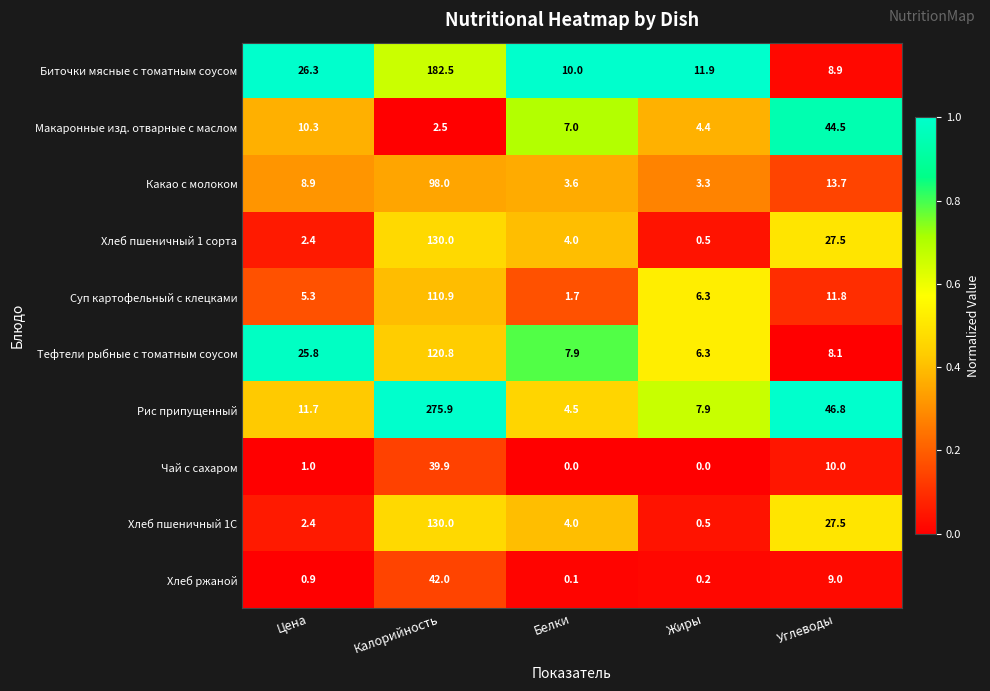

At which category is the sum across all series the highest?

Калорийность